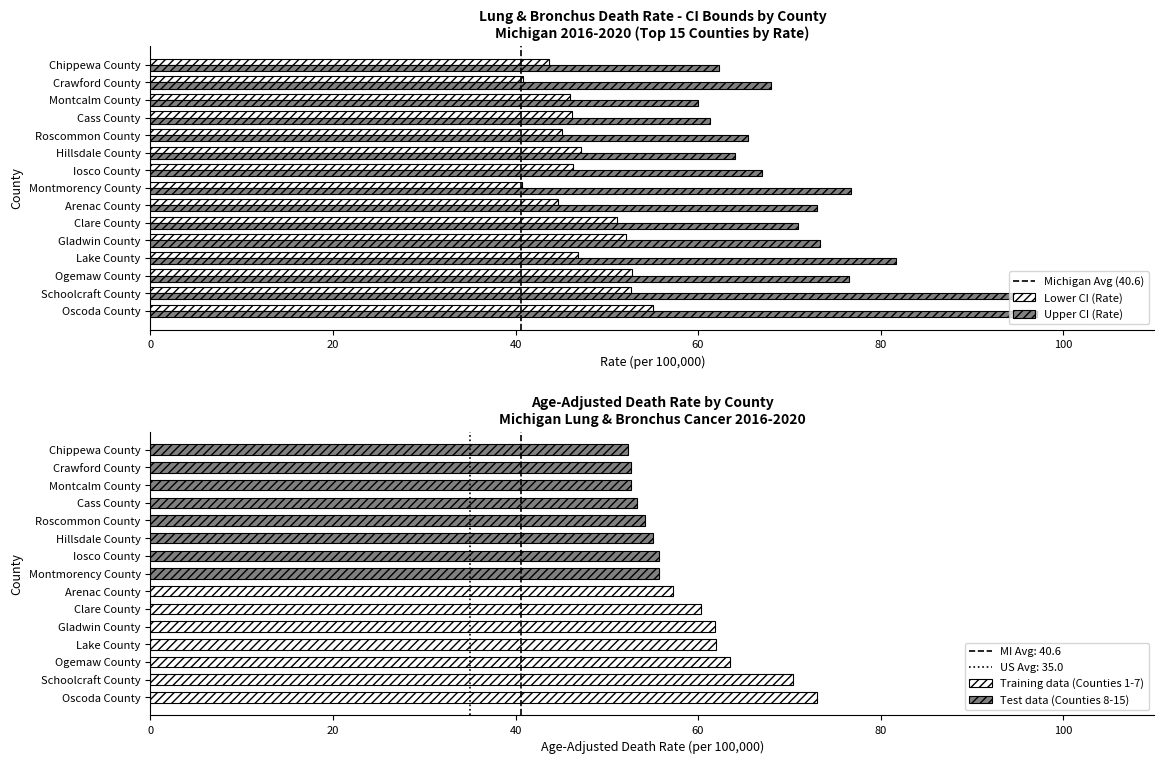

Which series has the largest total across all categories?

Upper CI (Rate)